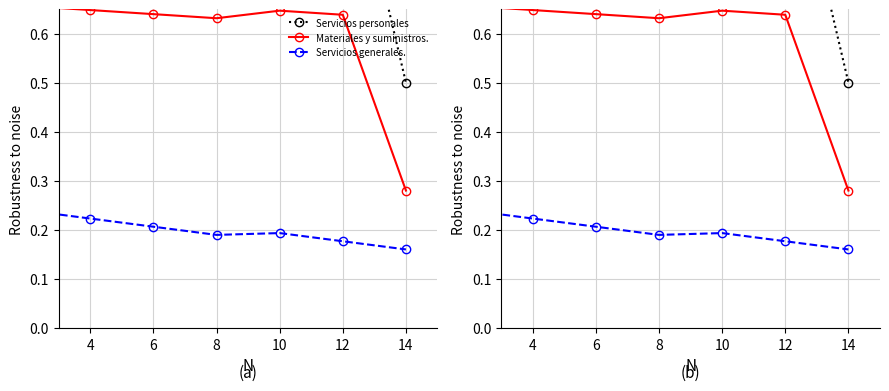

Which series has the widest spread of values?

Servicios personales